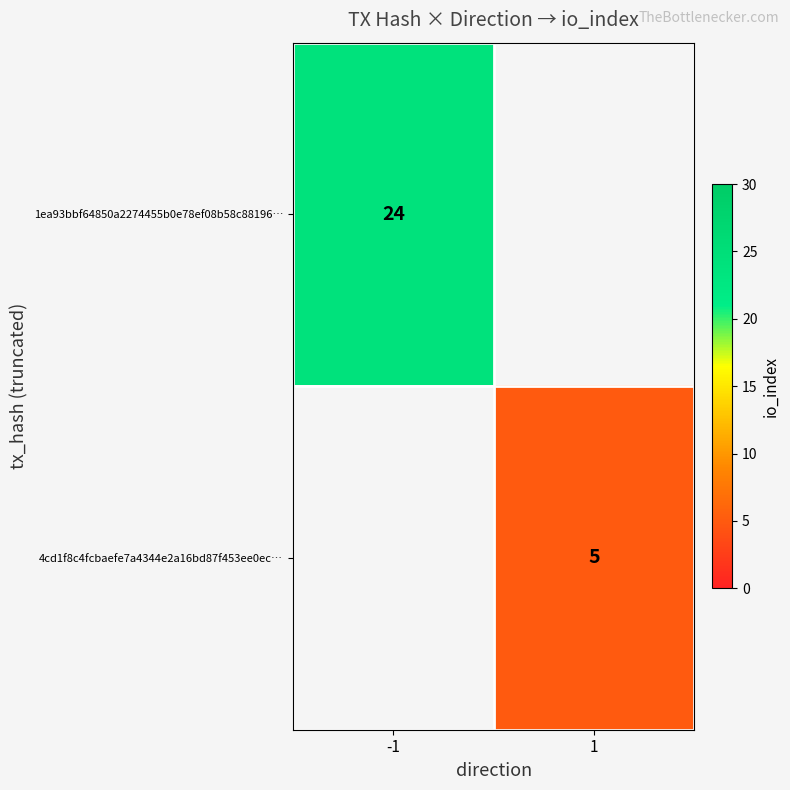

Is the value of 4cd1f8c4fcbaefe7a4344e2a16bd87f453ee0ec… at 1 greater than the value of 1ea93bbf64850a2274455b0e78ef08b58c88196… at -1?

No